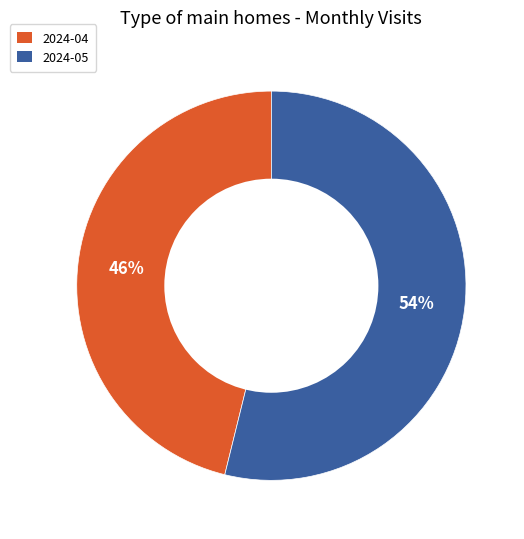

Which category accounts for the majority?

2024-05